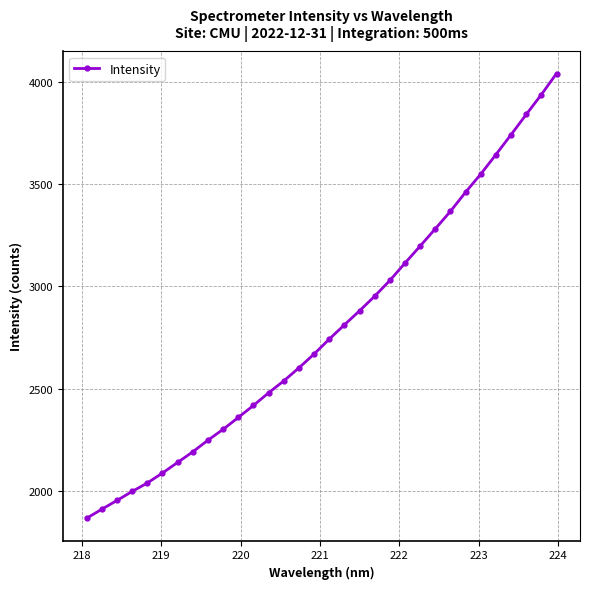

What is the minimum value shown in the chart?

1865.5